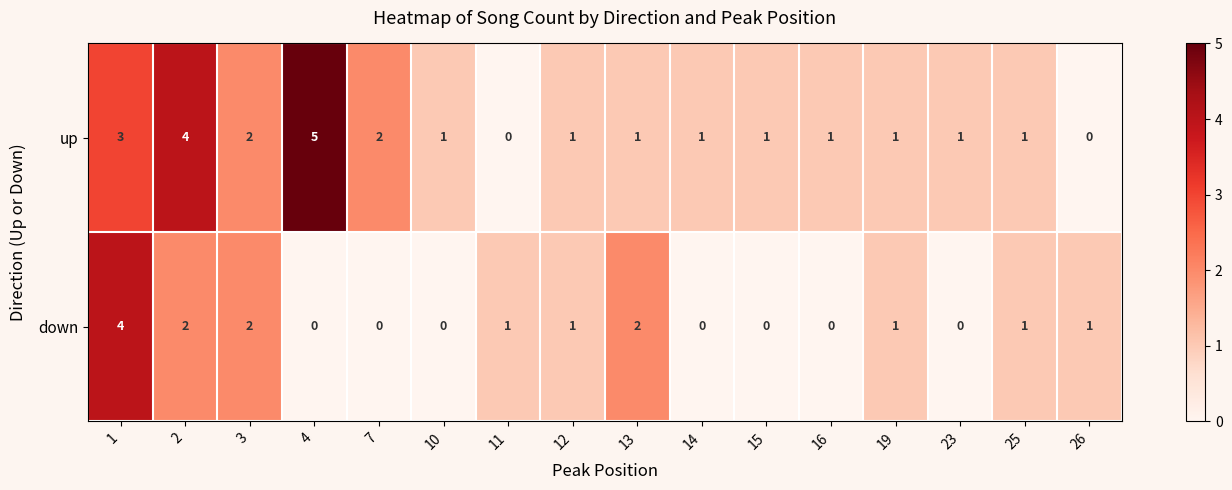

Which series has the largest range (max minus min)?

up